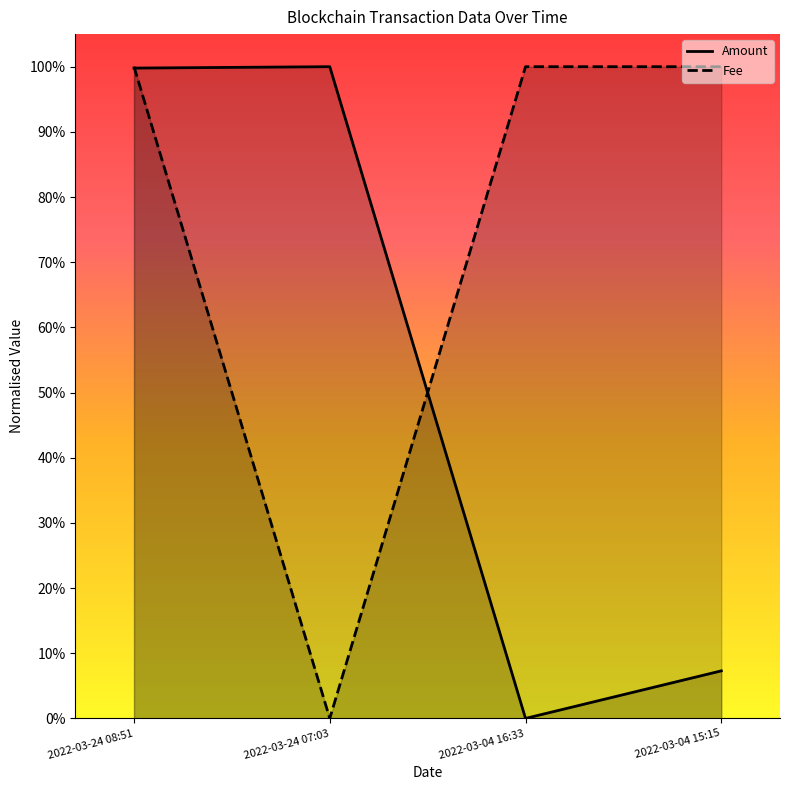

Between 2022-03-24 08:51 and 2022-03-04 16:33, which series saw the biggest shift?

Amount